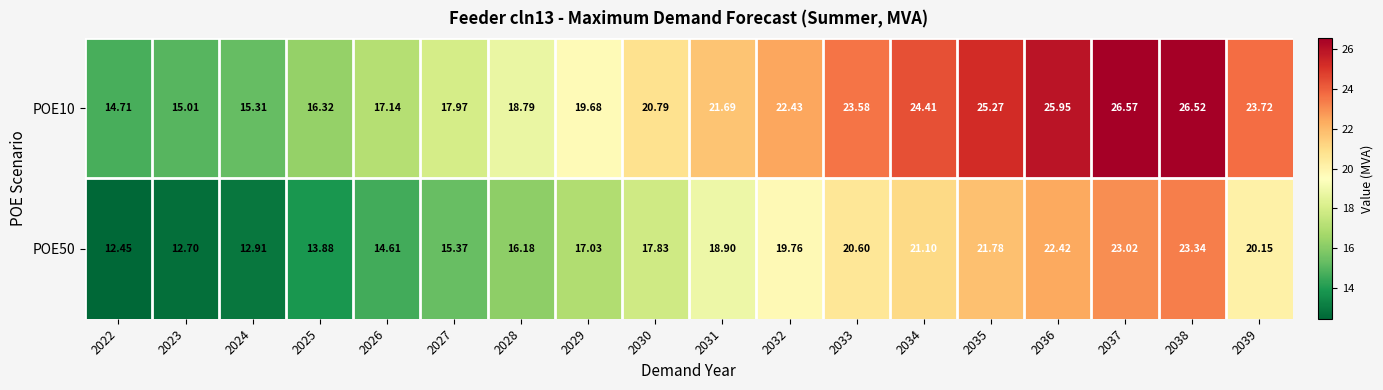

At how many categories does at least one series exceed 17?

14